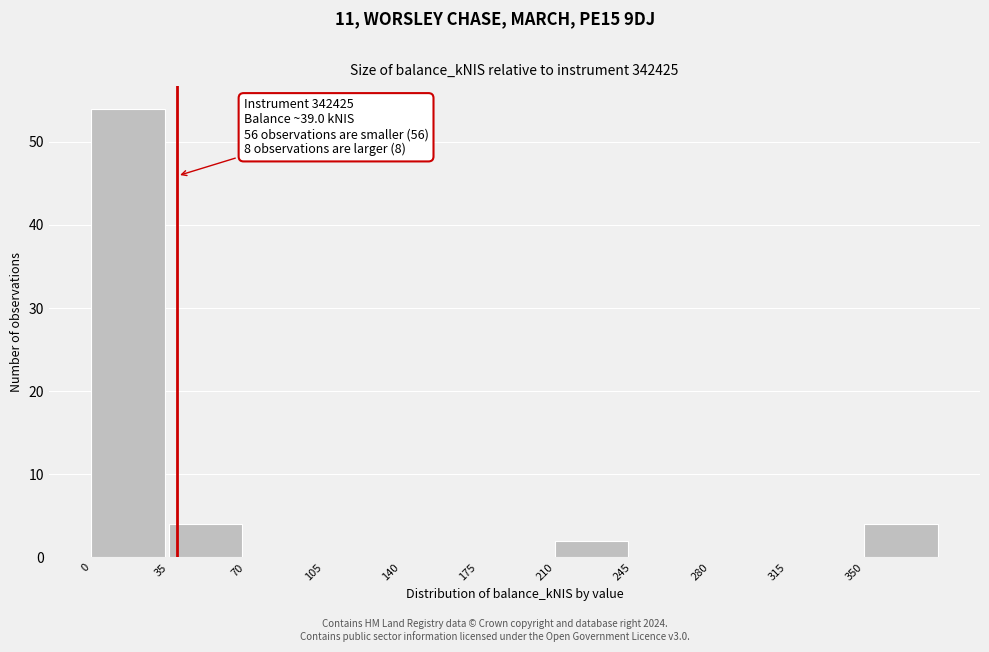

Which range on the x-axis has the tallest bar?

0 to 35